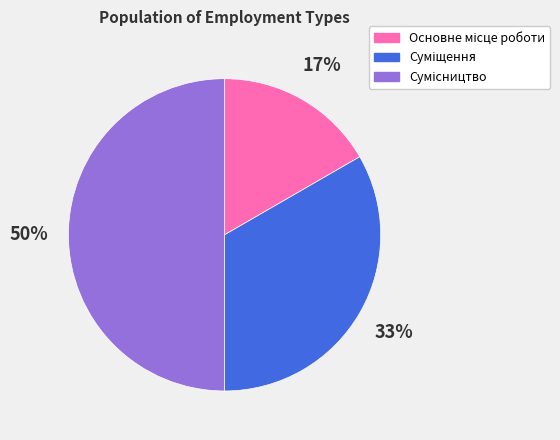

To the nearest percent, what is the average slice percentage?

33%